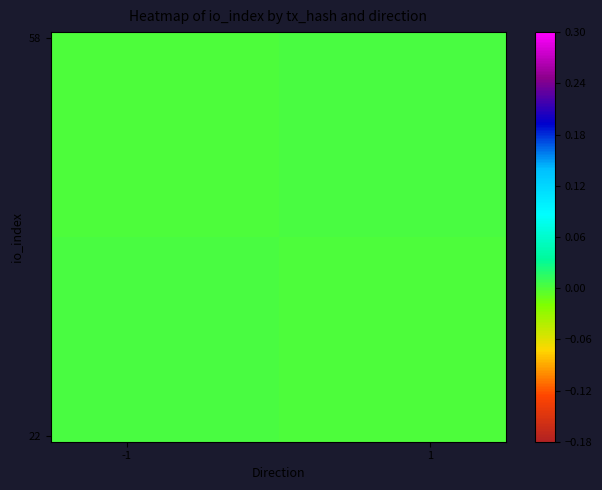

How many distinct data groups are displayed?

2